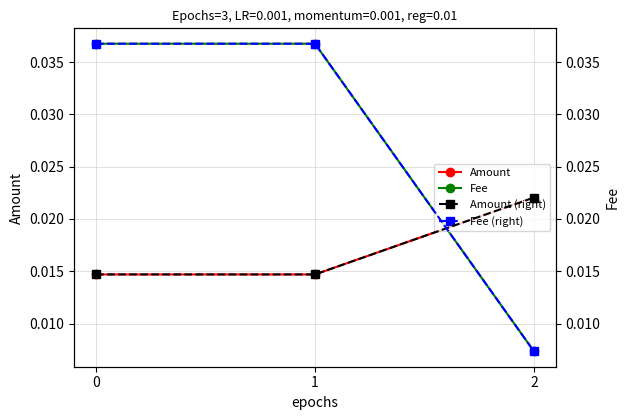

Which series has the widest spread of values?

Fee